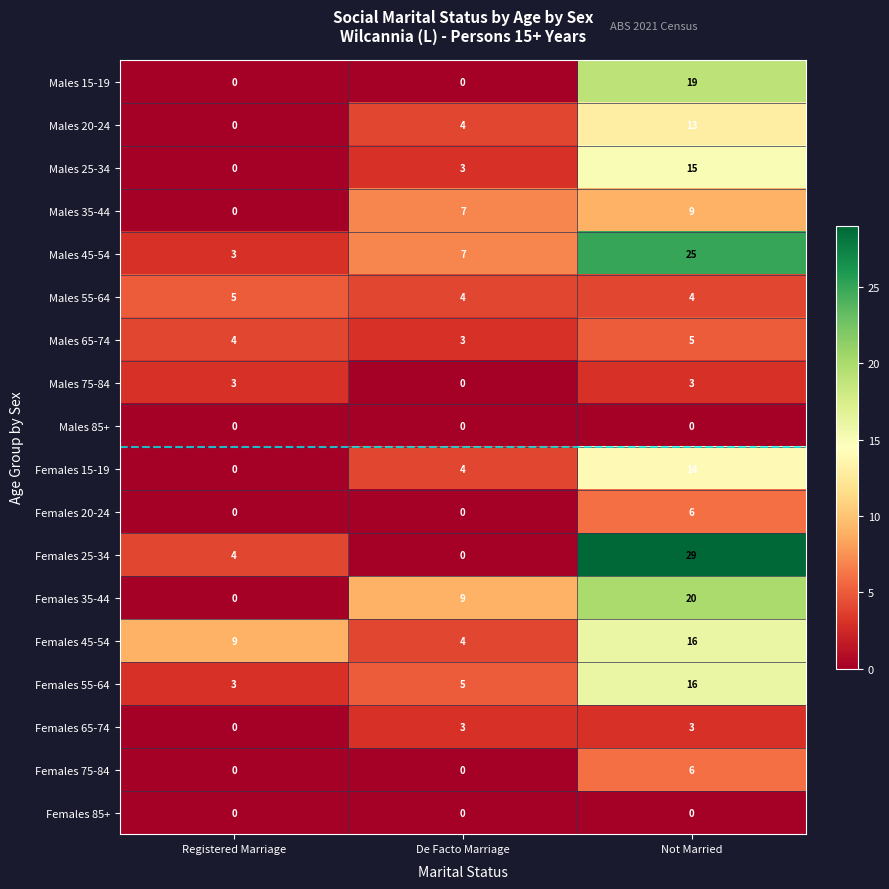

What is the average value of the Males 65-74 series?

4